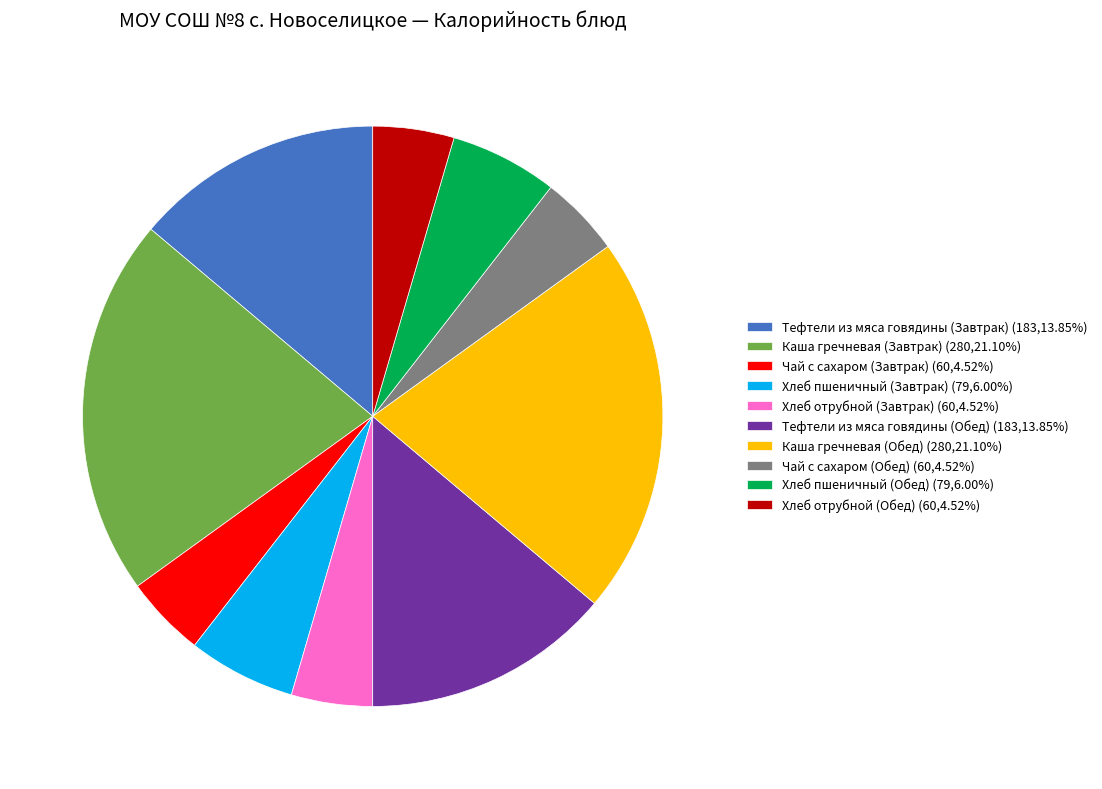

Approximately how many times larger is the value at Каша гречневая (Обед) (280,21.10%) compared to Тефтели из мяса говядины (Завтрак) (183,13.85%)?

1.5